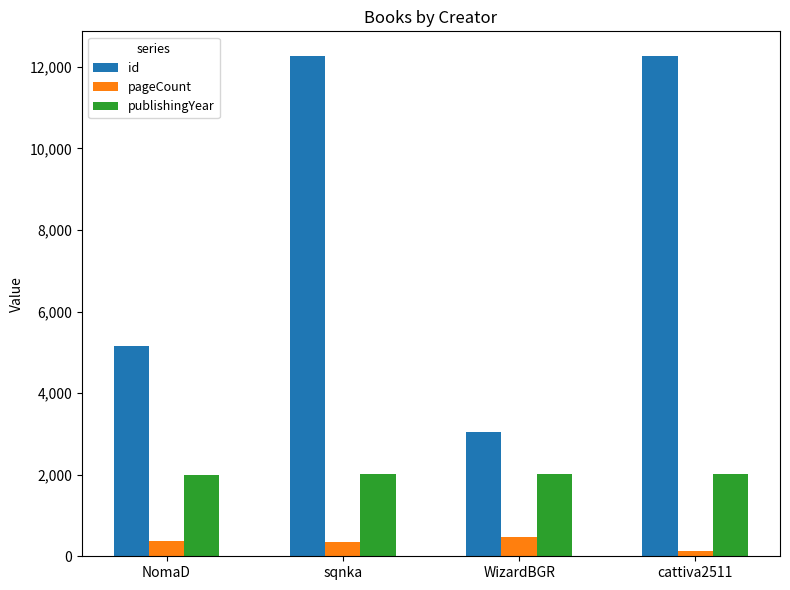

At which label does pageCount reach its minimum?

cattiva2511